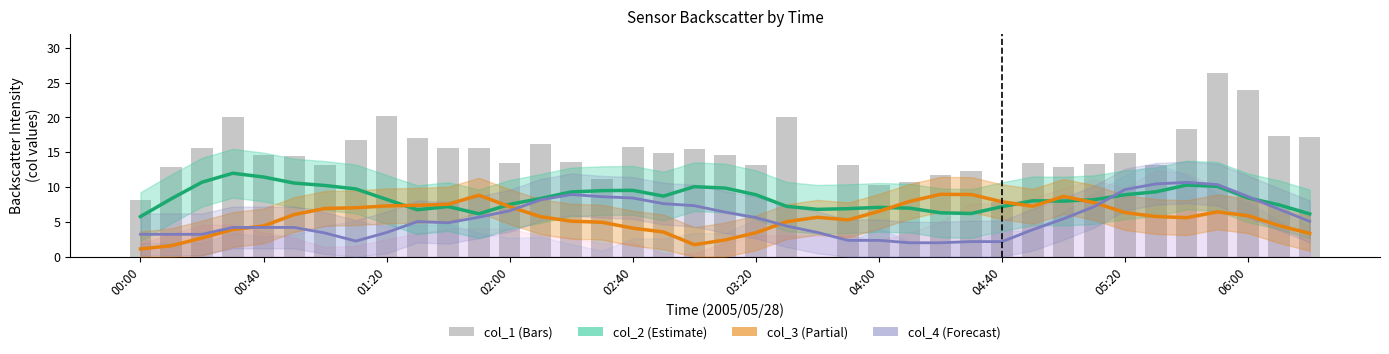

Which series changed the most between 25 and 30?

col_4 (Forecast)